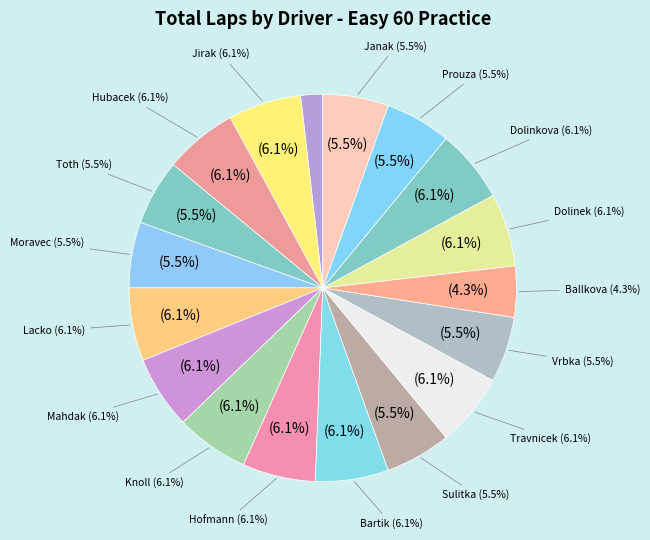

To the nearest percent, what portion does Colin Bartik represent?

6%